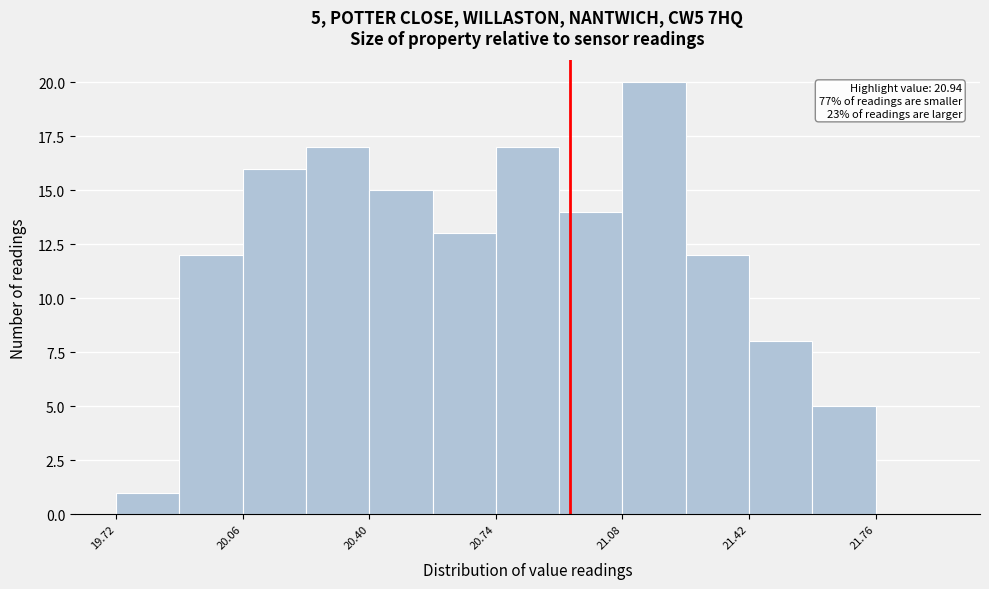

Around what value on the x-axis is the tallest bar? Give the approximate position of its centre, as read against the axis.

21.15